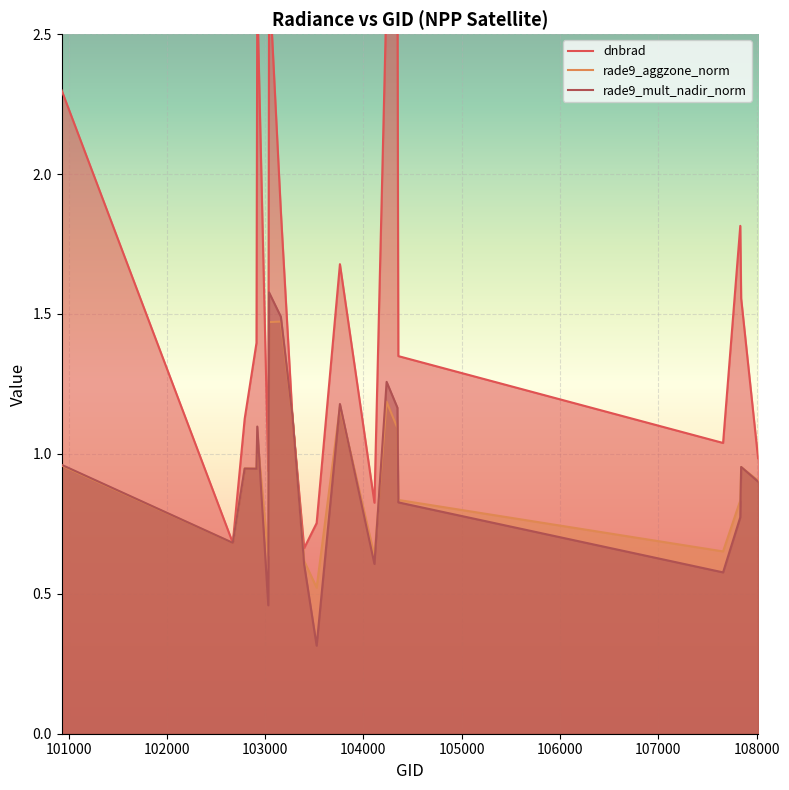

After their last crossing, which series has the higher values: rade9_mult_nadir_norm or dnbrad?

dnbrad